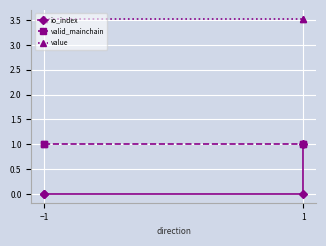

Between −1 and 1, which series saw the biggest shift?

io_index